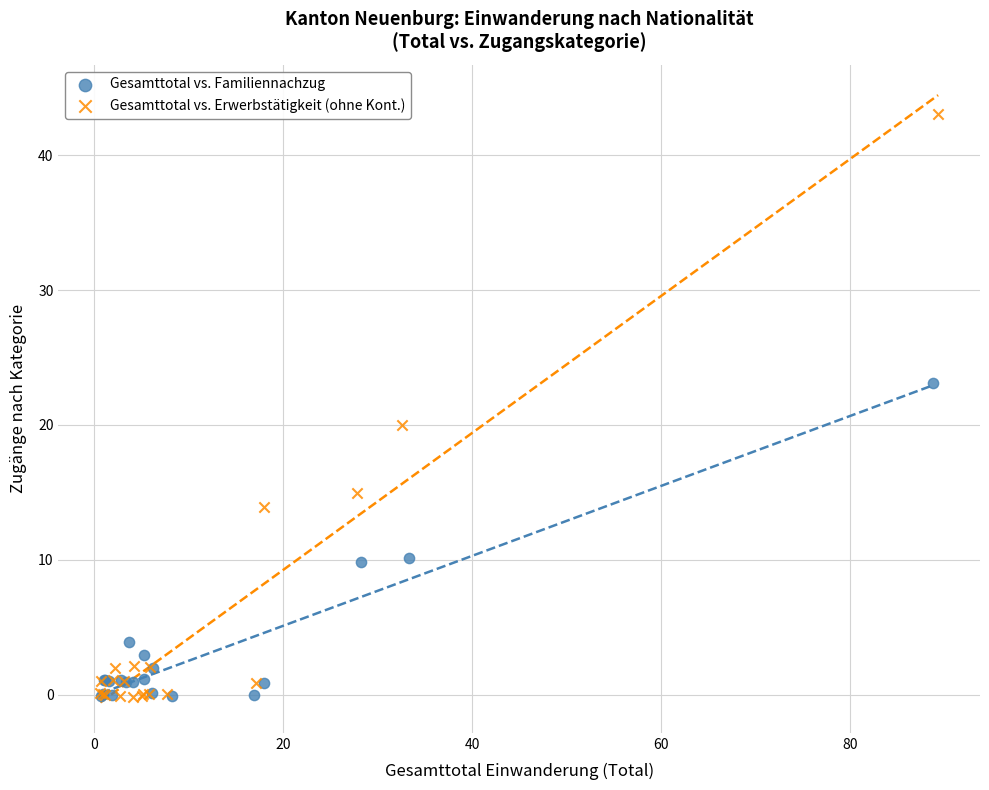

Which series has the widest spread of Y values?

Gesamttotal vs. Erwerbstätigkeit (ohne Kont.)